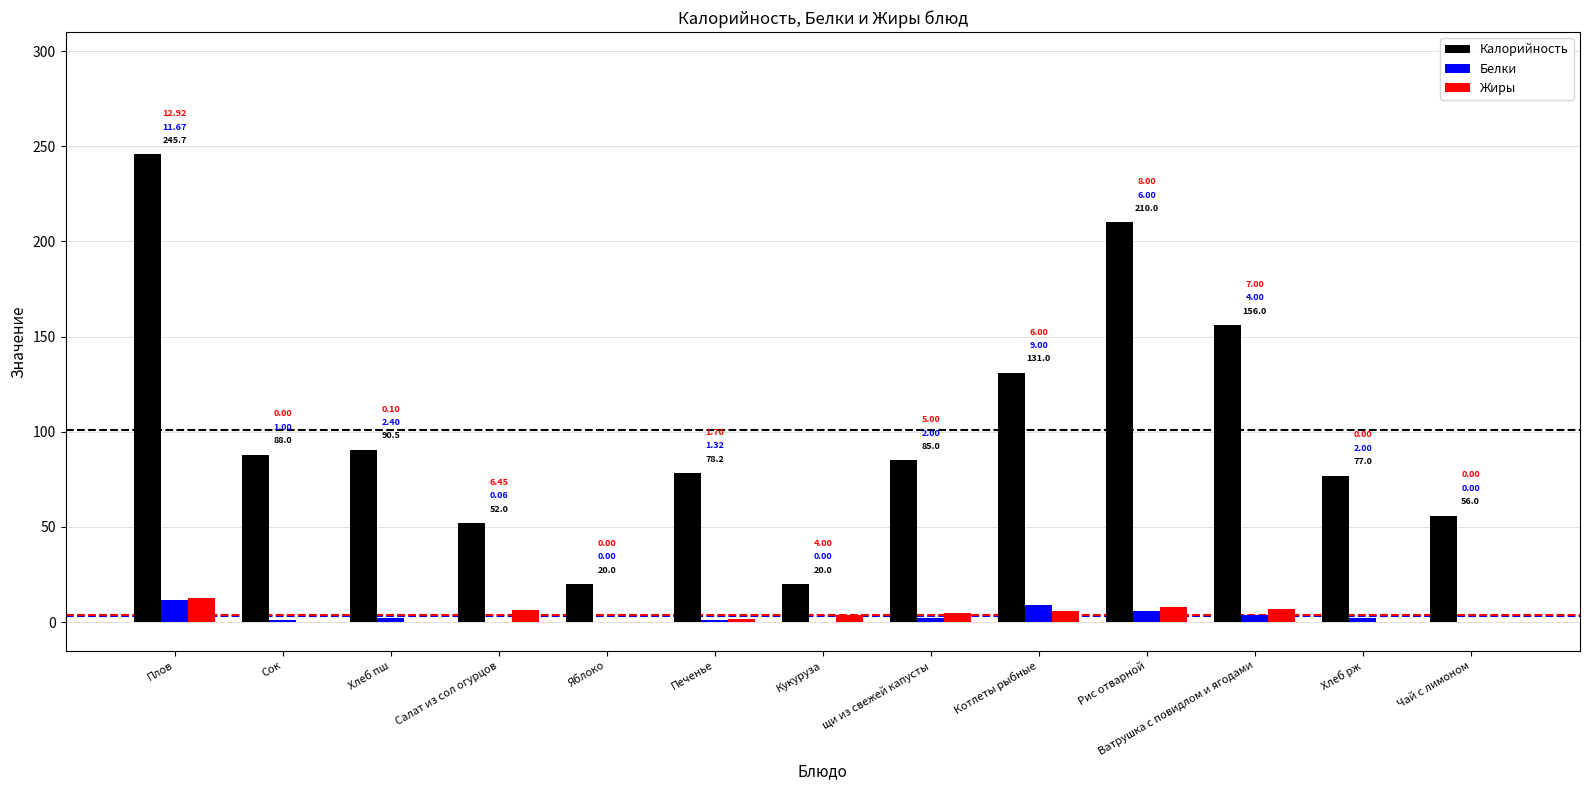

Is the value of Калорийность at Чай с лимоном greater than the value of Белки at Салат из сол огурцов?

Yes